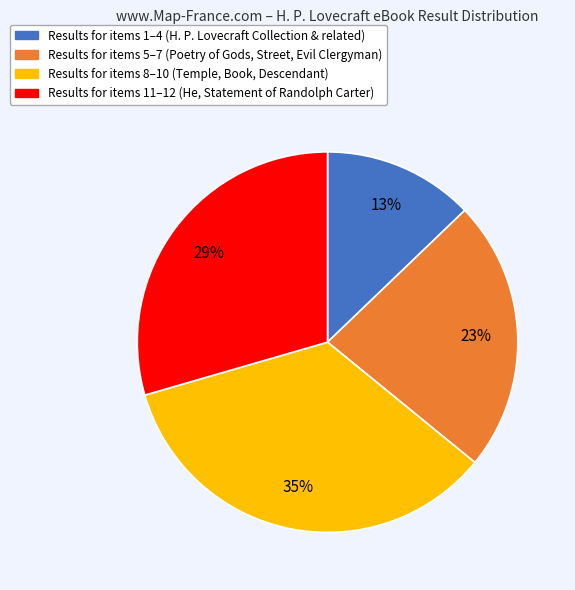

To the nearest percent, what is the difference between the largest and smallest slice percentages?

22%